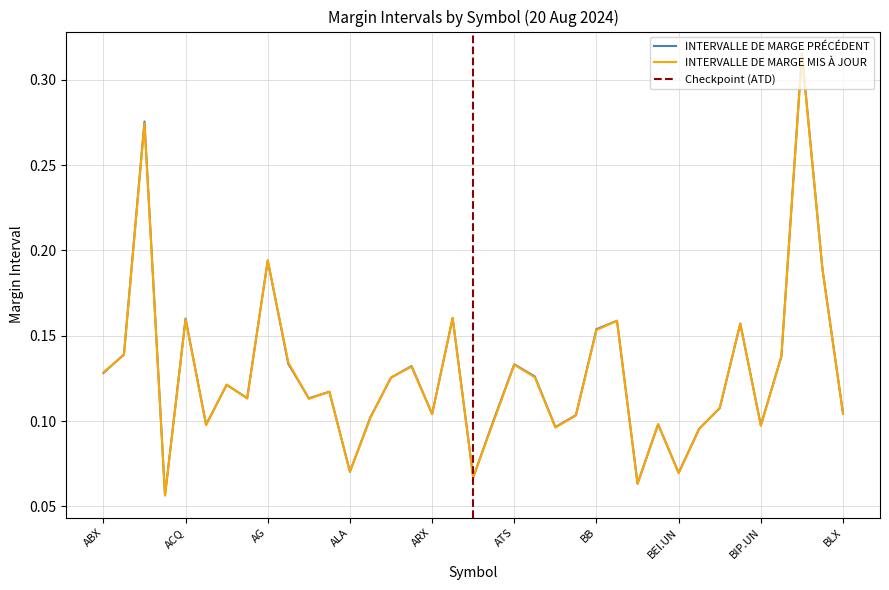

Is it true that INTERVALLE DE MARGE PRÉCÉDENT equals 0.1 at ARX?

True